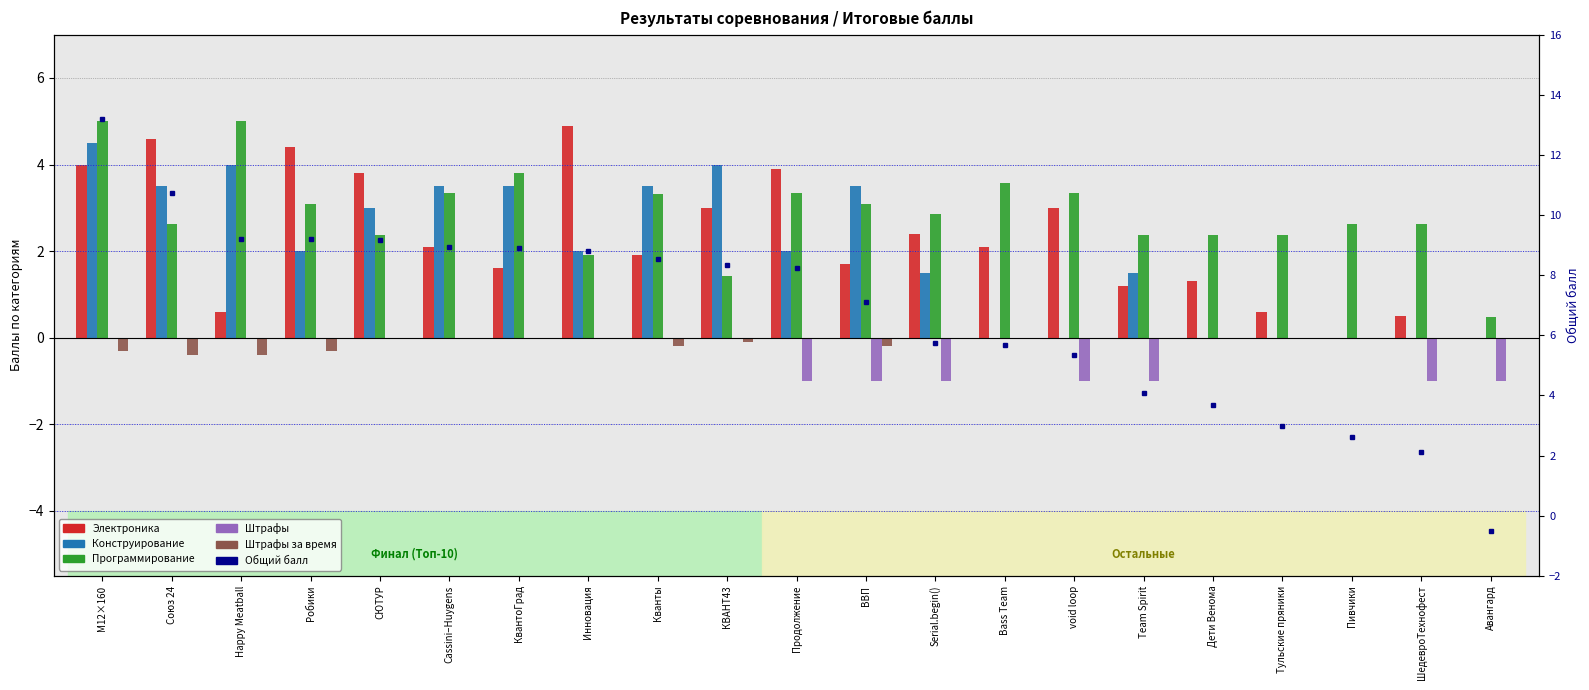

What is the average value of the Штрафы за время series?

-0.1